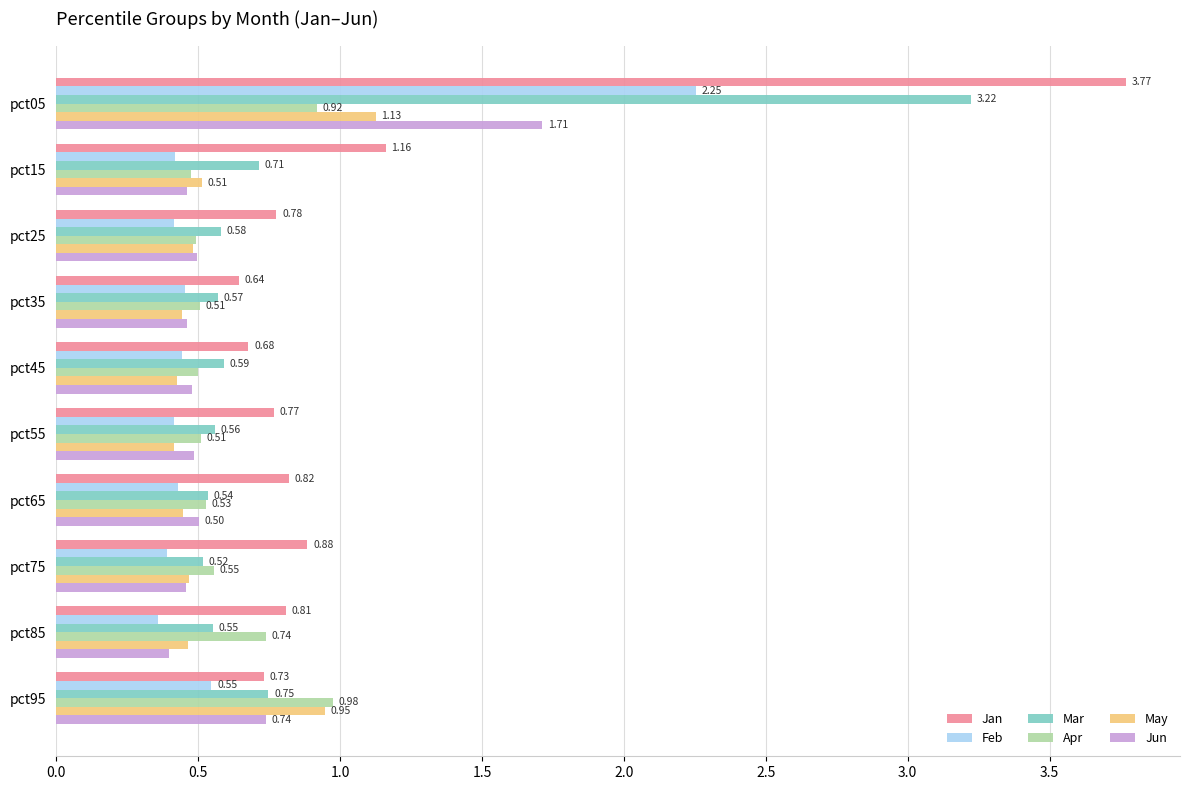

Between pct35 and pct85, which series saw the biggest shift?

Apr